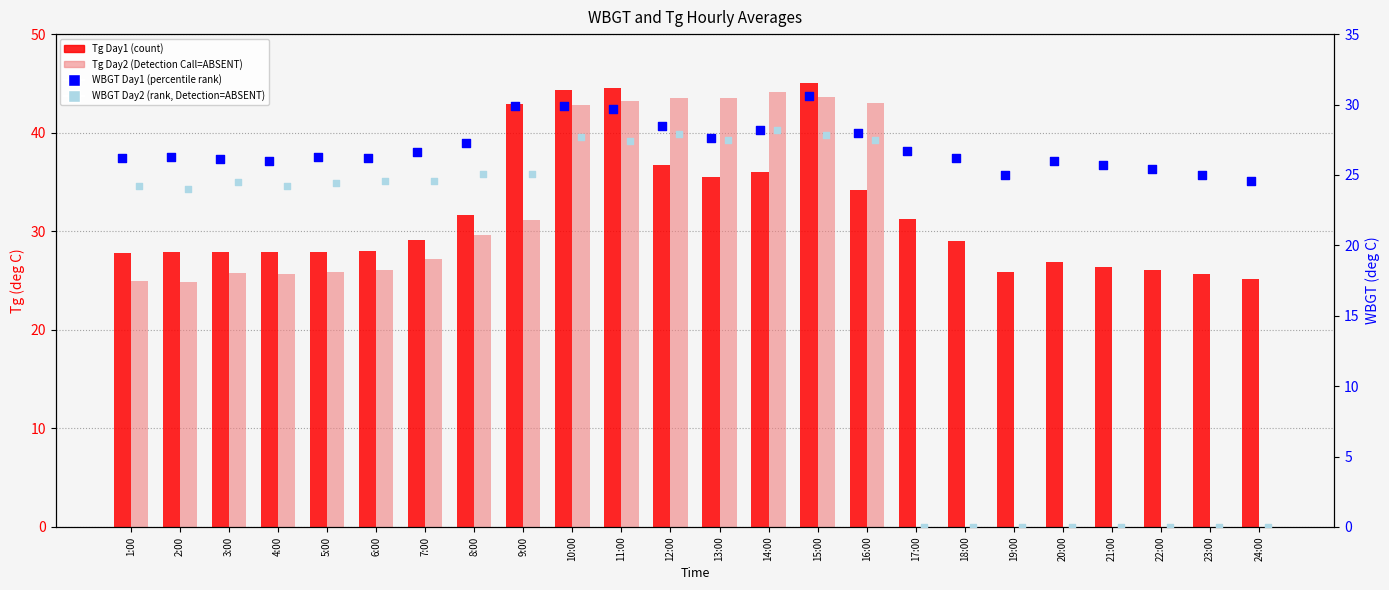

Which series has the widest spread of Y values?

Tg Day2 (Detection Call=ABSENT)